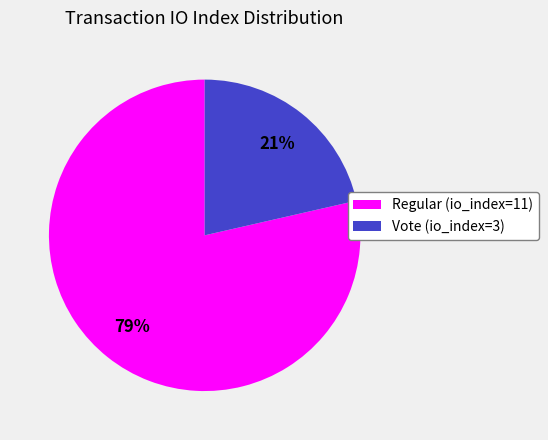

To the nearest percent, what is the combined percentage of Regular (io_index=11) and Vote (io_index=3)?

100%